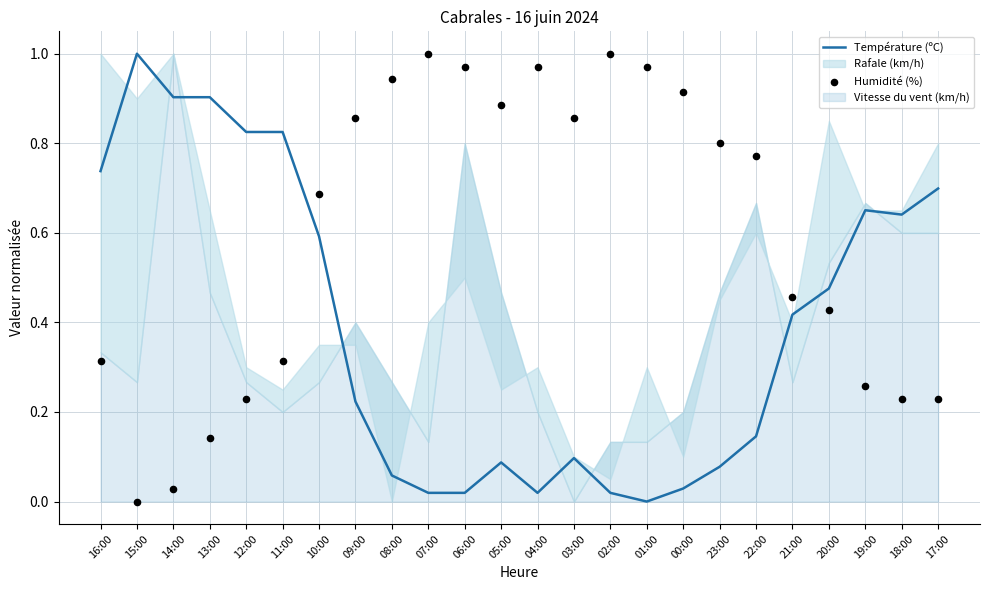

True or false: Température (ºC) has a value of 0.7 at 20:00.

False